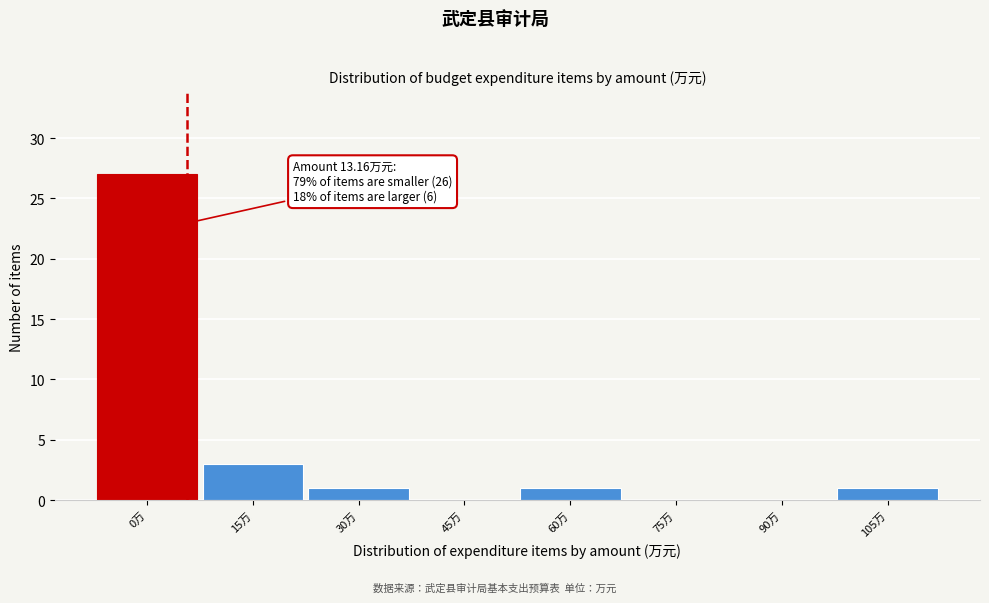

Reading right to left, transcribe all the data shown in this chart.

105万=1	90万=0	75万=0	60万=1	45万=0	30万=1	15万=3	0万=27